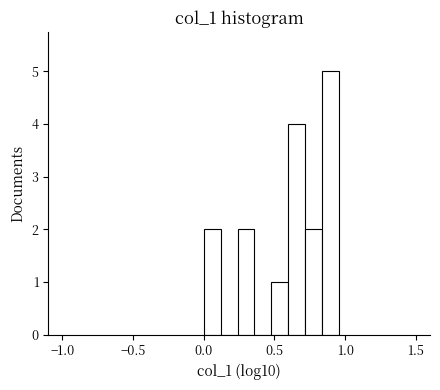

Around what value on the x-axis is the tallest bar? Give the approximate position of its centre, as read against the axis.

0.90